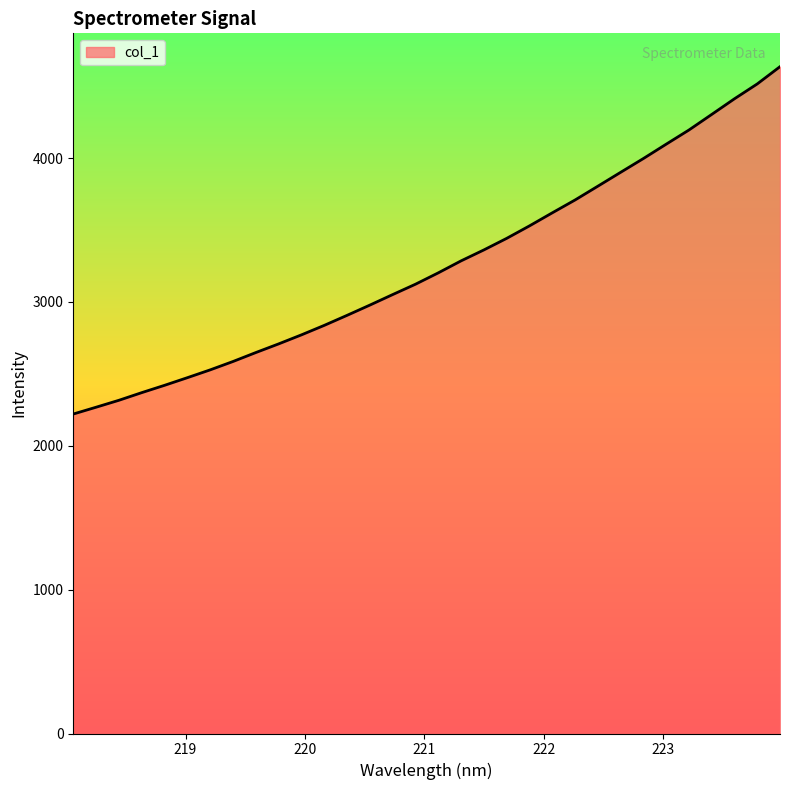

What is the difference between the maximum and minimum values?

2414.5